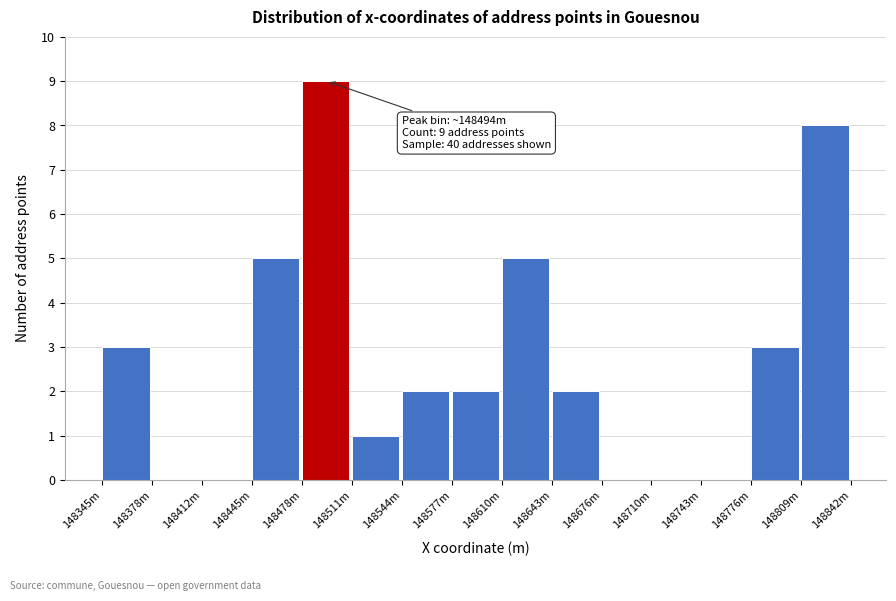

Reading left to right, transcribe all the data shown in this chart.

148345m=3	148378m=0	148412m=0	148445m=5	148478m=9	148511m=1	148544m=2	148577m=2	148610m=5	148643m=2	148676m=0	148710m=0	148743m=0	148776m=3	148809m=8